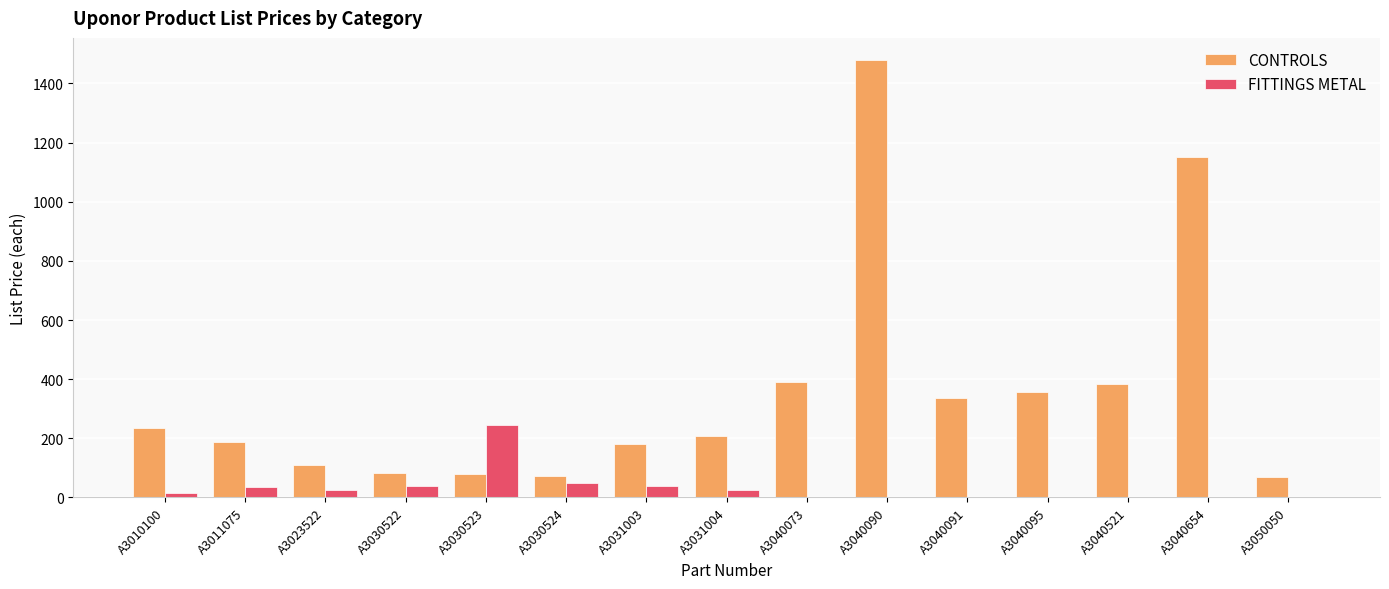

Between A3040090 and A3040095, which series saw the biggest shift?

CONTROLS